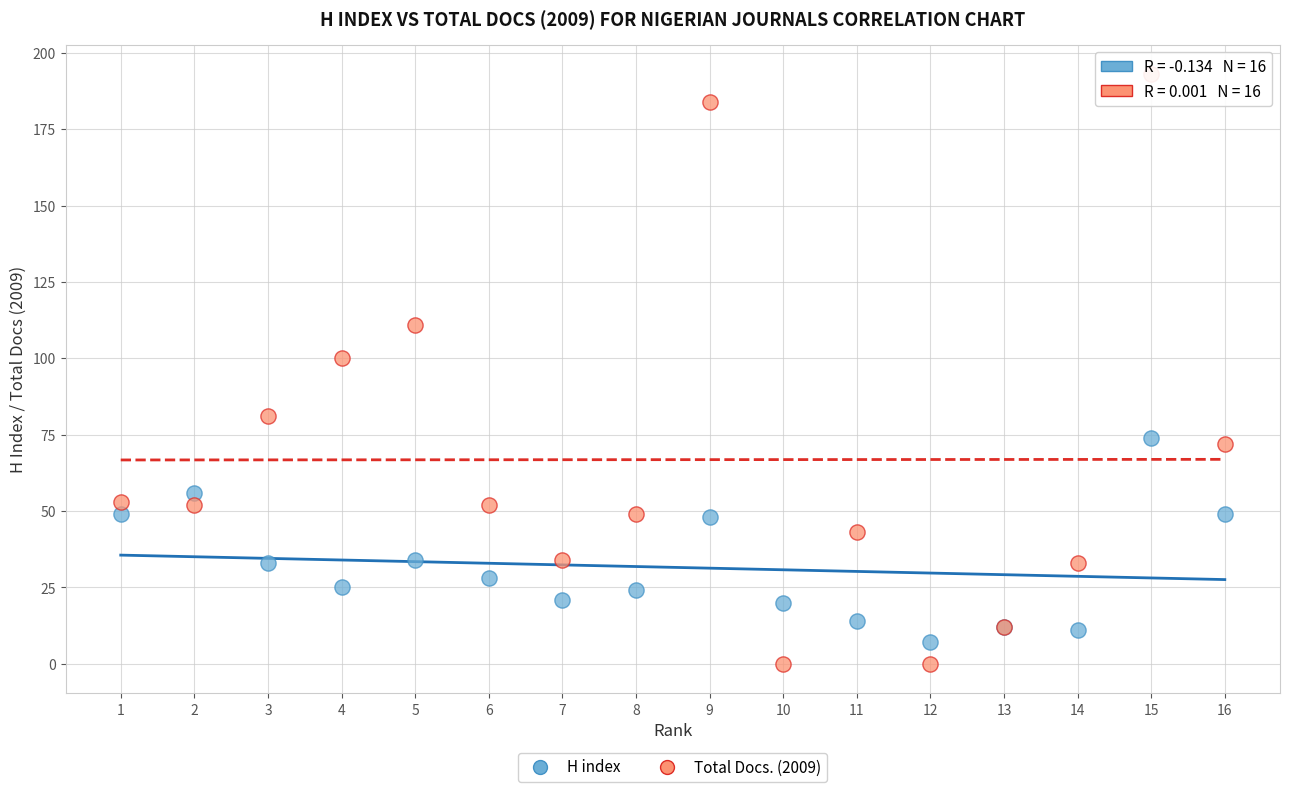

In the H index series, what Y value is closest to 40?

34